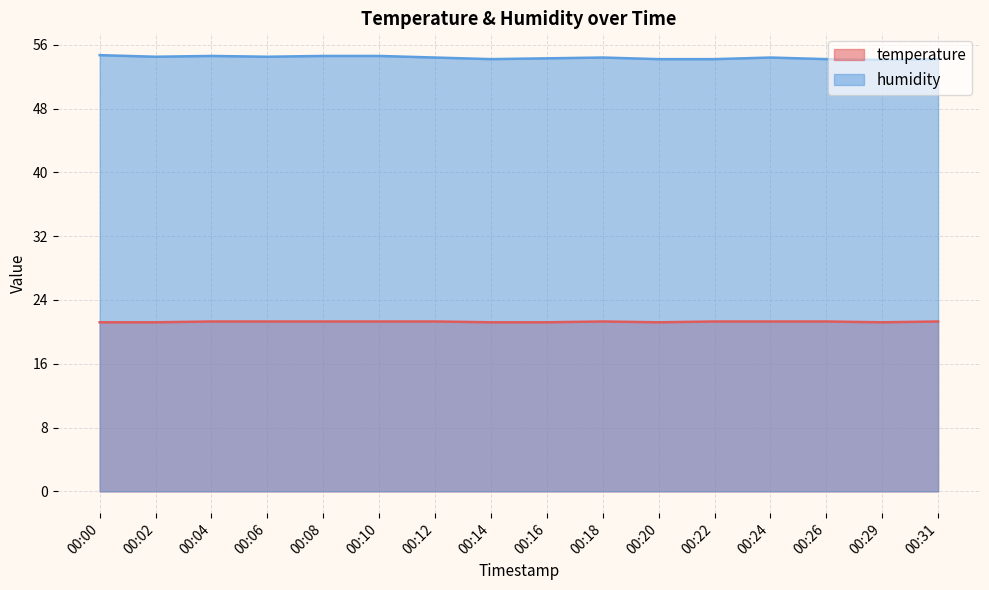

True or false: humidity and temperature intersect in this chart.

False